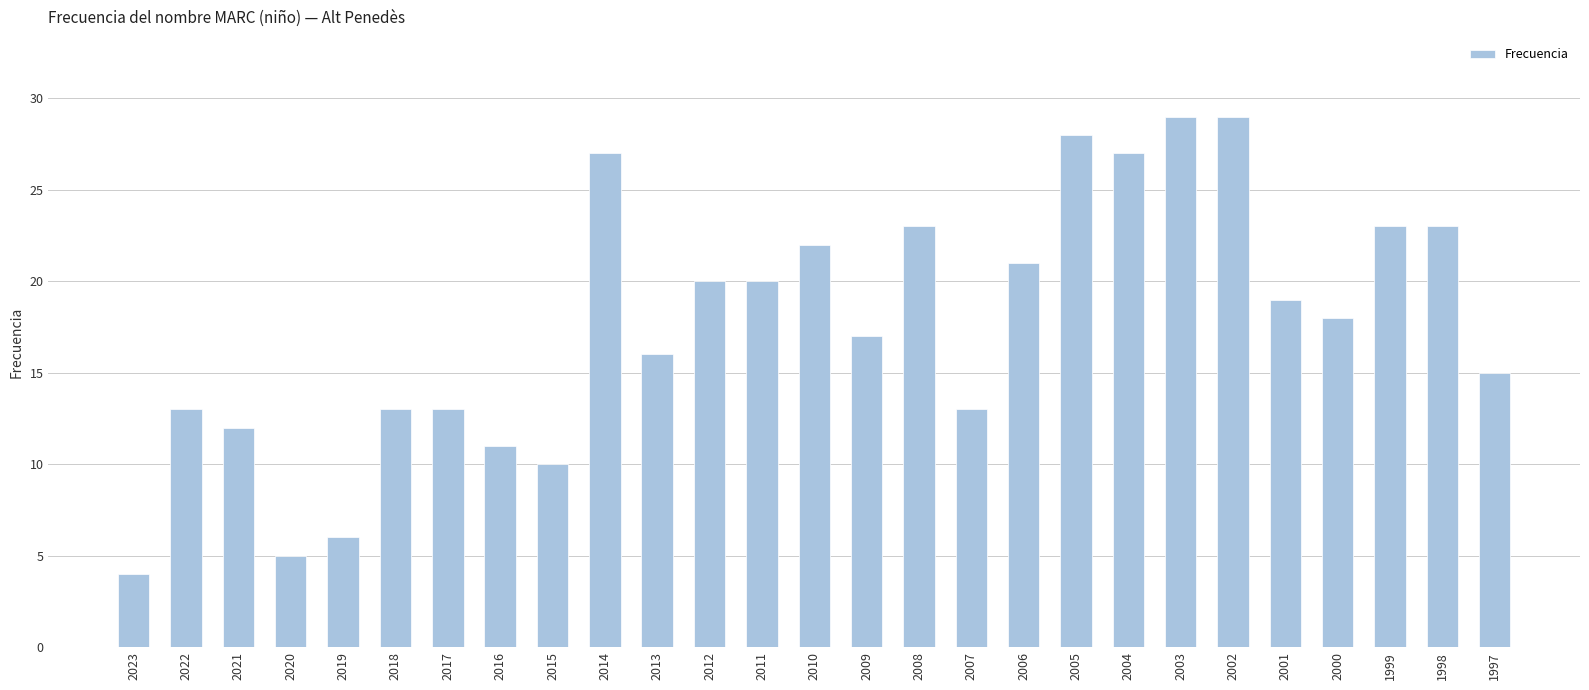

Is it true that the value at 2021 is 12?

True